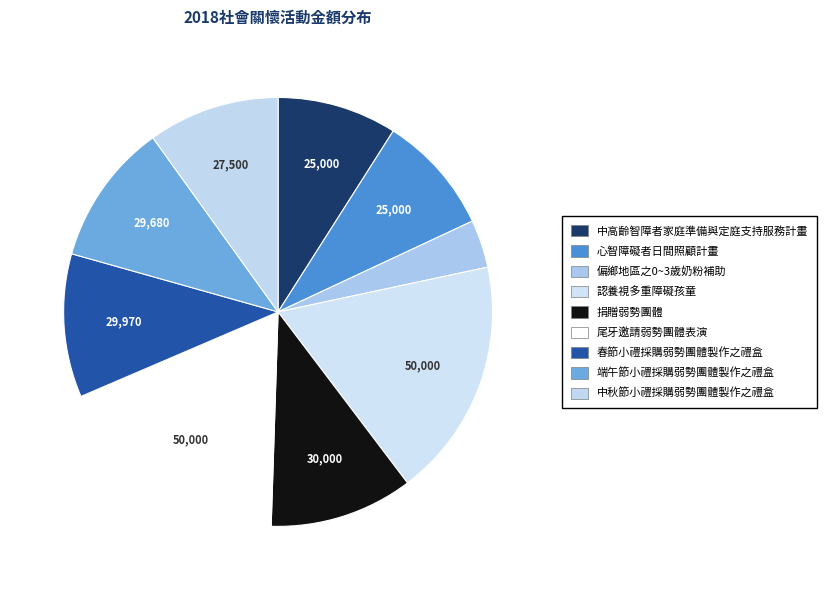

What is the smallest slice in the pie chart?

偏鄉地區之0~3歲奶粉補助